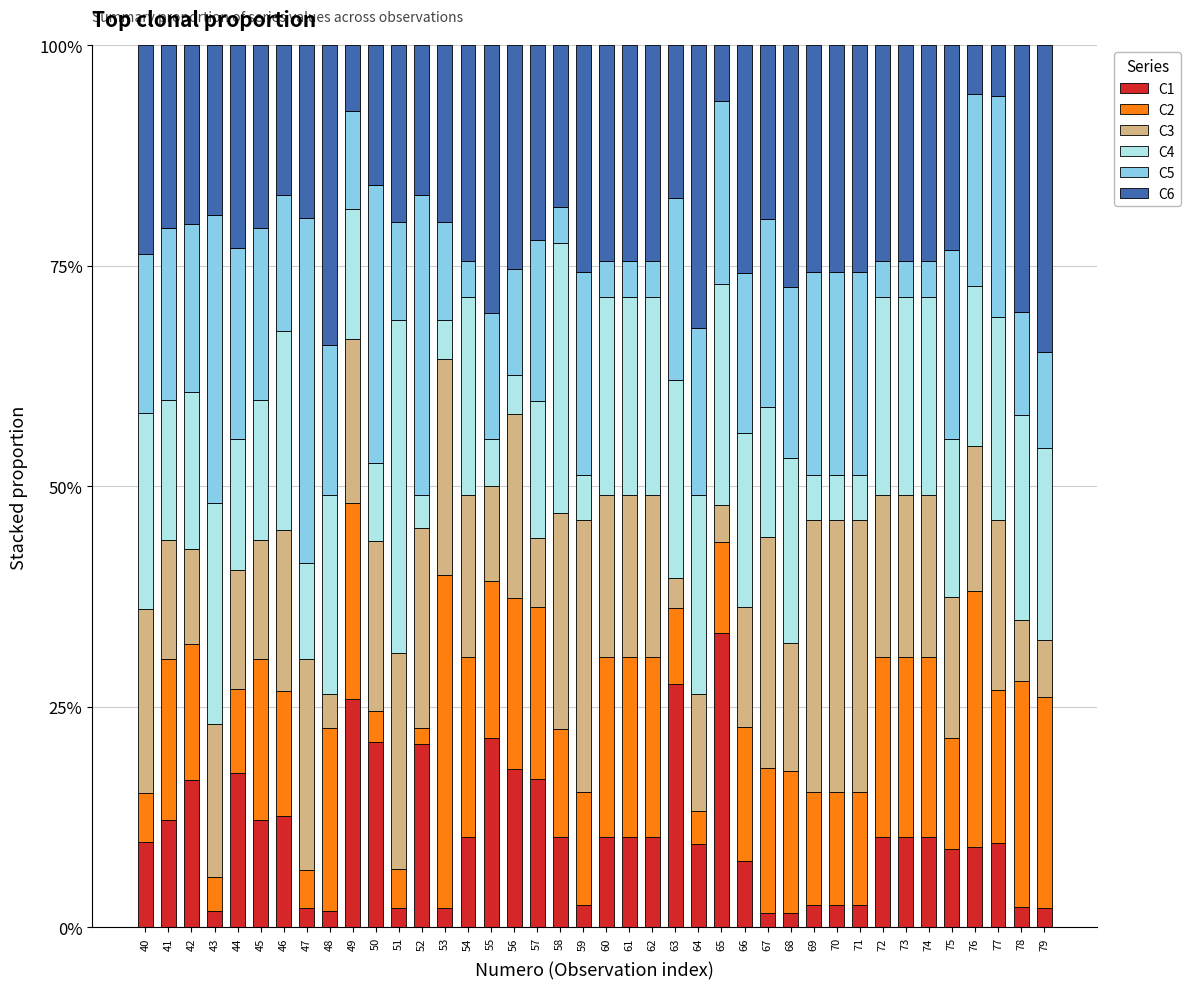

What is the total value across all series at 42?

100.0